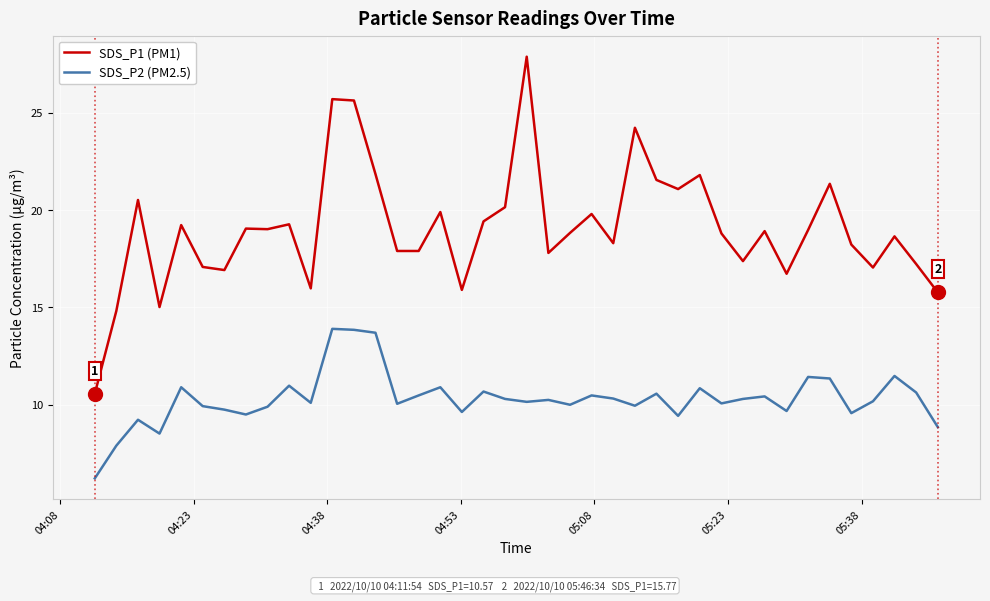

What is the difference between the maximum and minimum values in the SDS_P2 (PM2.5) series?

7.7